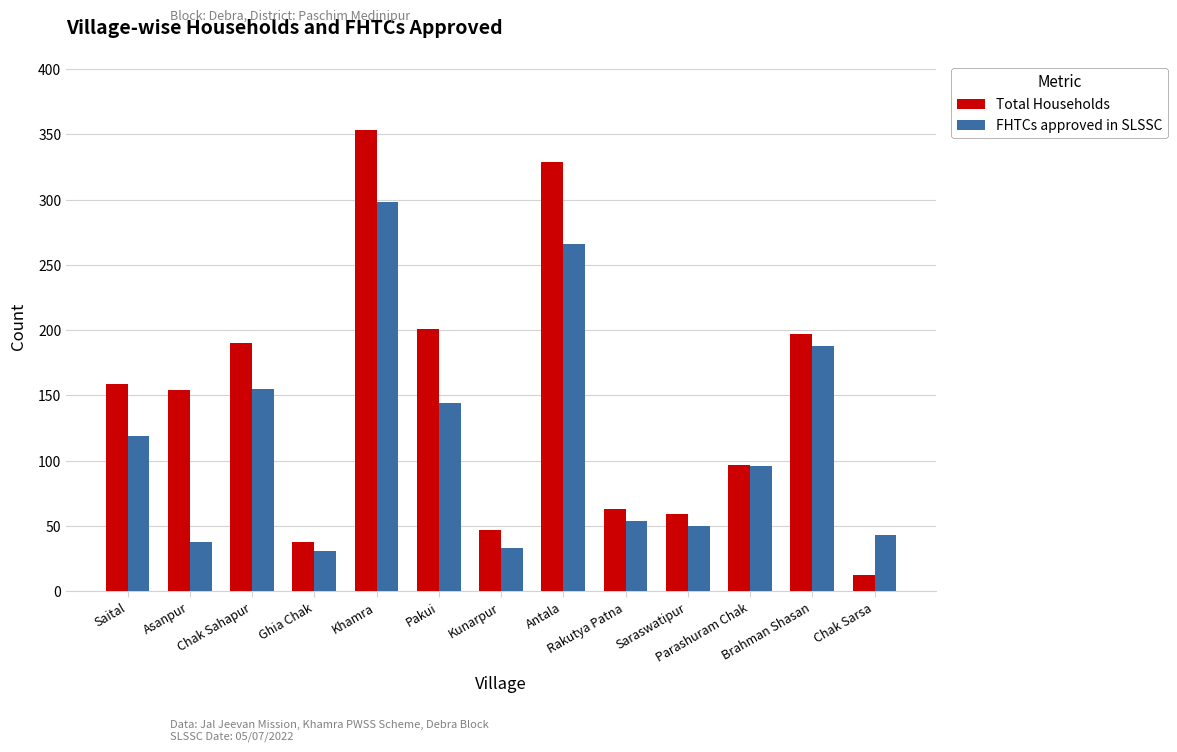

Reading right to left, list all the values displayed in this chart.

Total Households: Chak Sarsa=12	Brahman Shasan=197	Parashuram Chak=97	Saraswatipur=59	Rakutya Patna=63	Antala=329	Kunarpur=47	Pakui=201	Khamra=353	Ghia Chak=38	Chak Sahapur=190	Asanpur=154	Saital=159
FHTCs approved in SLSSC: Chak Sarsa=43	Brahman Shasan=188	Parashuram Chak=96	Saraswatipur=50	Rakutya Patna=54	Antala=266	Kunarpur=33	Pakui=144	Khamra=298	Ghia Chak=31	Chak Sahapur=155	Asanpur=38	Saital=119